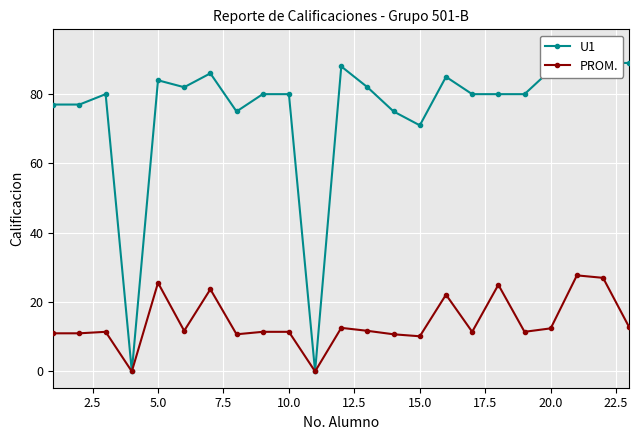

Reading left to right, extract all data points from this chart.

U1: 77.0	77.0	80.0	0.0	84.0	82.0	86.0	75.0	80.0	80.0	0.0	88.0	82.0	75.0	71.0	85.0	80.0	80.0	80.0	87.0	94.0	89.0	89.0
PROM.: 11.0	11.0	11.4	0.0	25.6	11.7	23.7	10.7	11.4	11.4	0.0	12.6	11.7	10.7	10.1	22.1	11.4	25.0	11.4	12.4	27.7	27.0	12.7